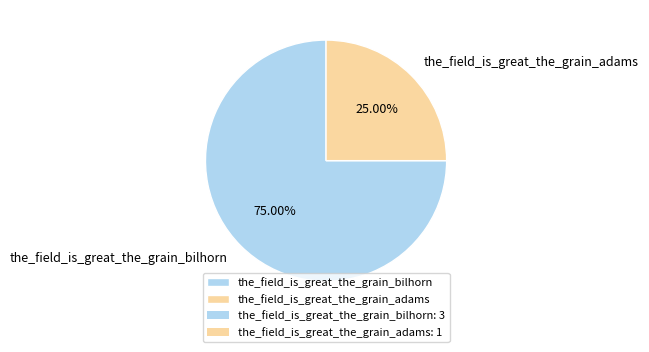

Approximately how many times larger is the value at the_field_is_great_the_grain_bilhorn compared to the_field_is_great_the_grain_adams?

3.0